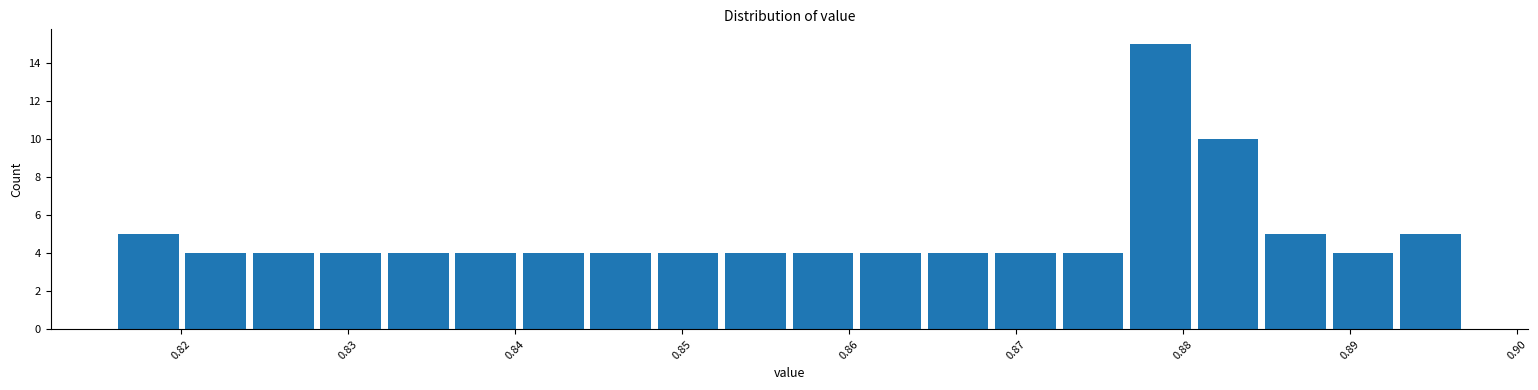

Reading left to right, transcribe this chart: for each bar, give the range it covers on the x-axis and its height. Neither the bar edges nor the heights are printed on the chart, so give them approximately, as read against the axes.

0.816 to 0.820: 5
0.820 to 0.824: 4
0.824 to 0.828: 4
0.828 to 0.832: 4
0.832 to 0.836: 4
0.836 to 0.840: 4
0.840 to 0.844: 4
0.844 to 0.848: 4
0.848 to 0.852: 4
0.852 to 0.856: 4
0.856 to 0.860: 4
0.860 to 0.865: 4
0.865 to 0.869: 4
0.869 to 0.873: 4
0.873 to 0.877: 4
0.877 to 0.881: 15
0.881 to 0.885: 10
0.885 to 0.889: 5
0.889 to 0.893: 4
0.893 to 0.897: 5